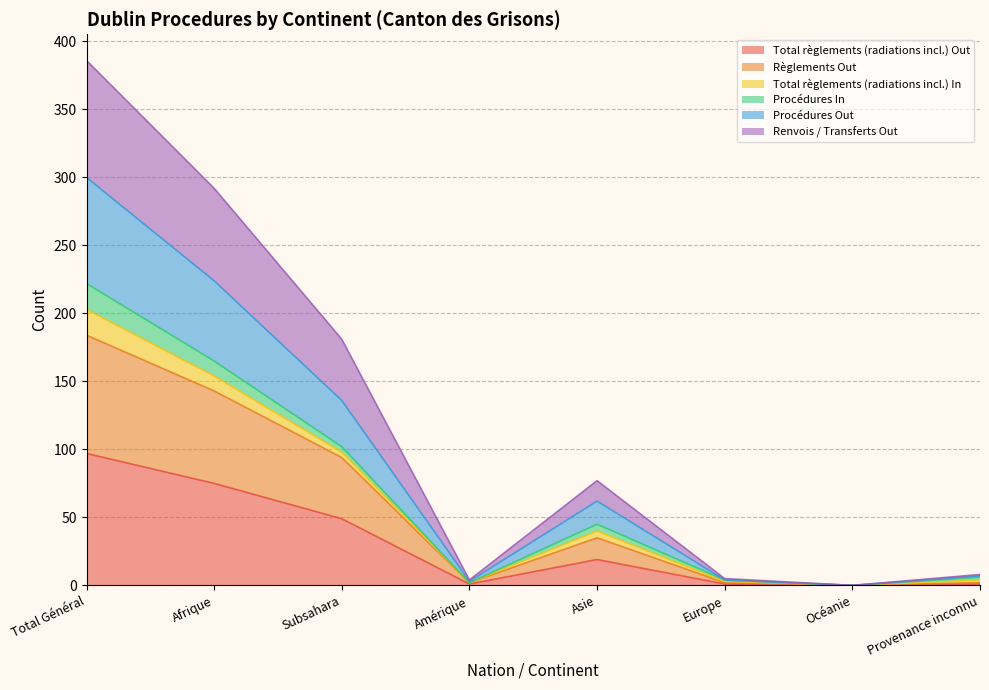

In Total règlements (radiations incl.) Out, how many points are higher than both neighbors (excluding endpoints)?

1